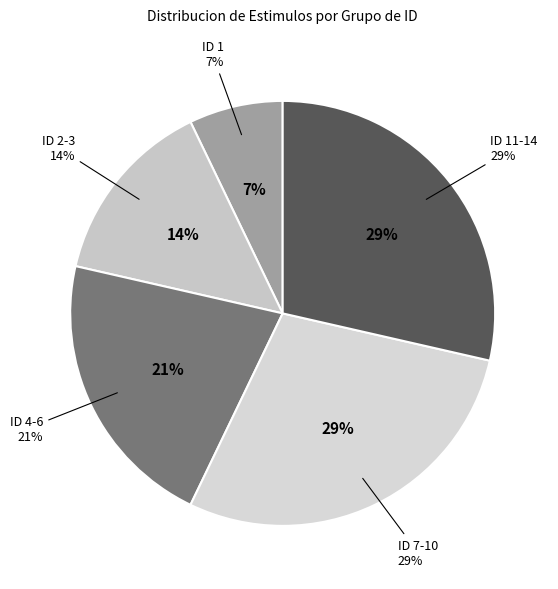

Does ID 4-6 represent more than half of the total?

No